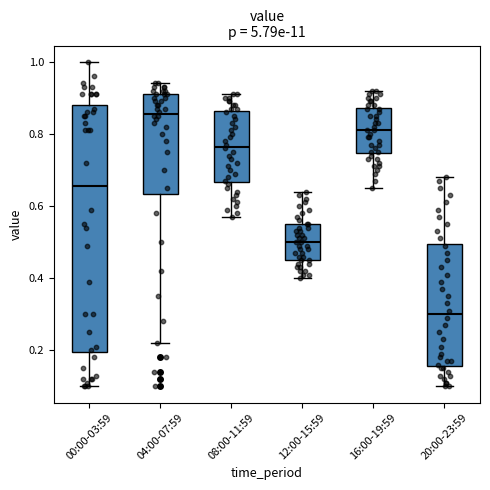

Which box's median line is the highest?

04:00-07:59